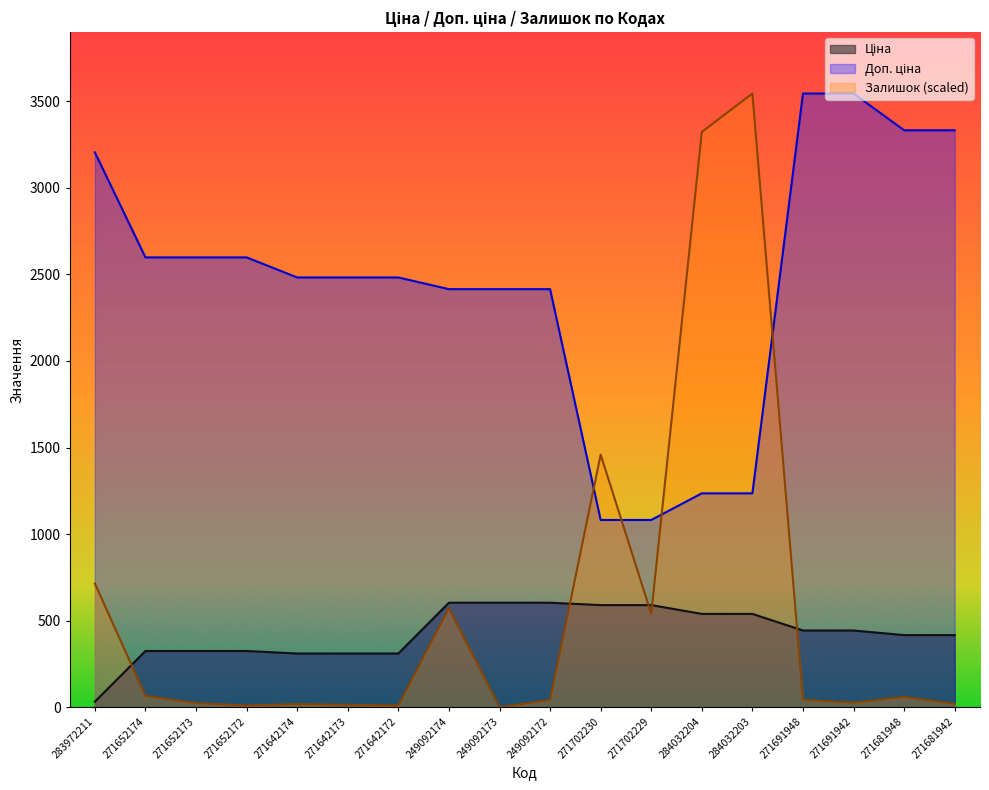

How many lines are shown in the chart?

3